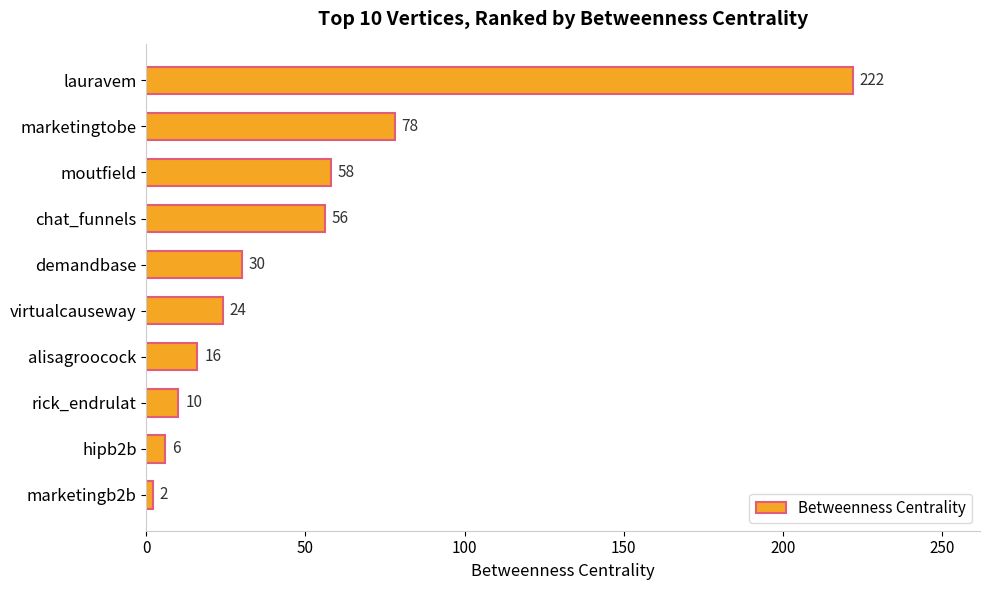

The value at demandbase is 30. True or false?

True